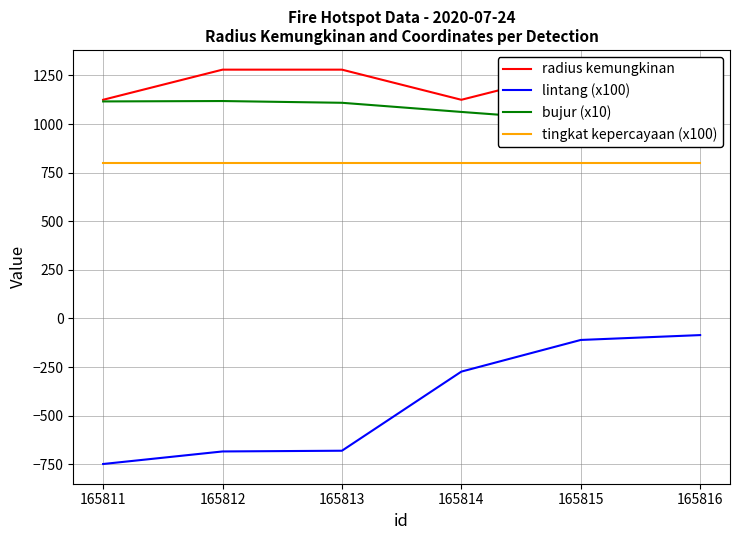

What is the average value of the bujur (x10) series?

1073.5